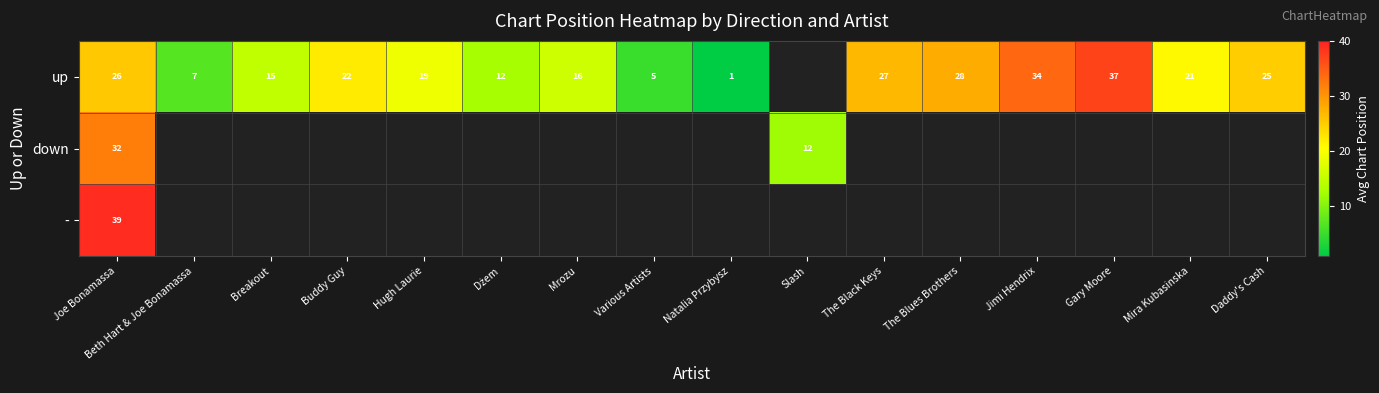

The value of up at Beth Hart & Joe Bonamassa is 7. True or false?

True